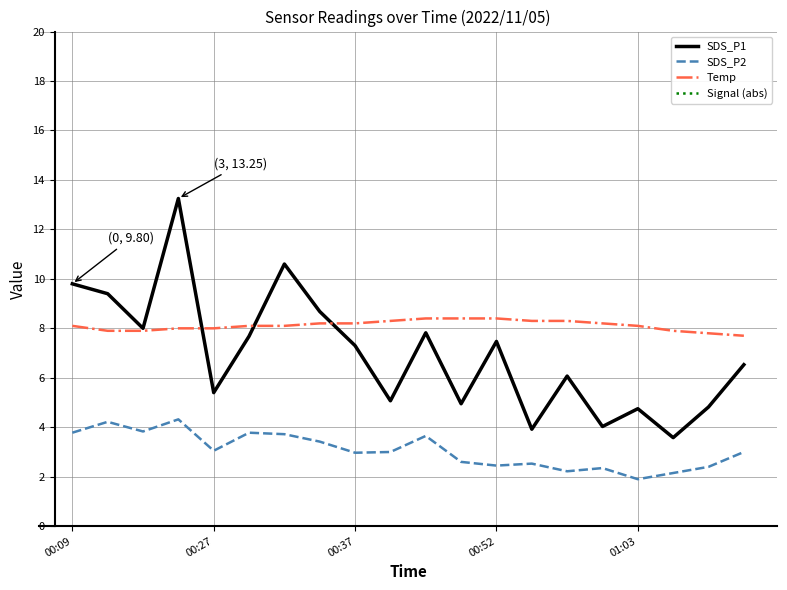

Which series has the largest total across all categories?

Signal (abs)